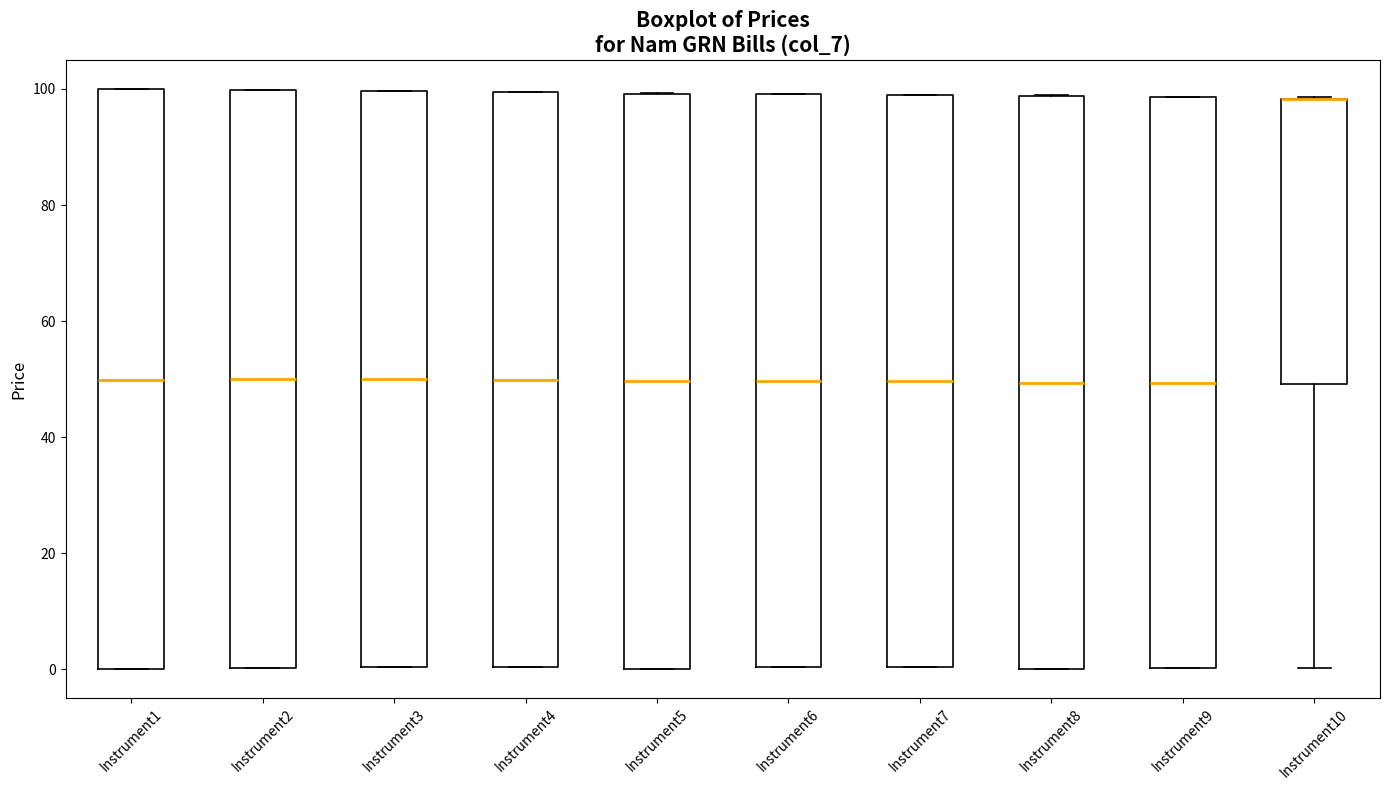

Reading left to right, transcribe this box plot: for each box, give where its median line is, the range the box spans, and where its two whiskers end, as read against the y-axis. The values are not printed on the chart, so give them approximately, as read against the axis.

Instrument1: median 50, box 0 to 100, whiskers 0 to 100
Instrument2: median 50, box 0 to 100, whiskers 0 to 100
Instrument3: median 50, box 0 to 100, whiskers 0 to 100
Instrument4: median 50, box 0 to 100, whiskers 0 to 100
Instrument5: median 50, box 0 to 100, whiskers 0 to 100
Instrument6: median 50, box 0 to 100, whiskers 0 to 100
Instrument7: median 50, box 0 to 98, whiskers 0 to 100
Instrument8: median 50, box 0 to 98, whiskers 0 to 98
Instrument9: median 50, box 0 to 98, whiskers 0 to 98
Instrument10: median 98 (drawn on the box's upper edge), box 50 to 98, whiskers 0 to 98